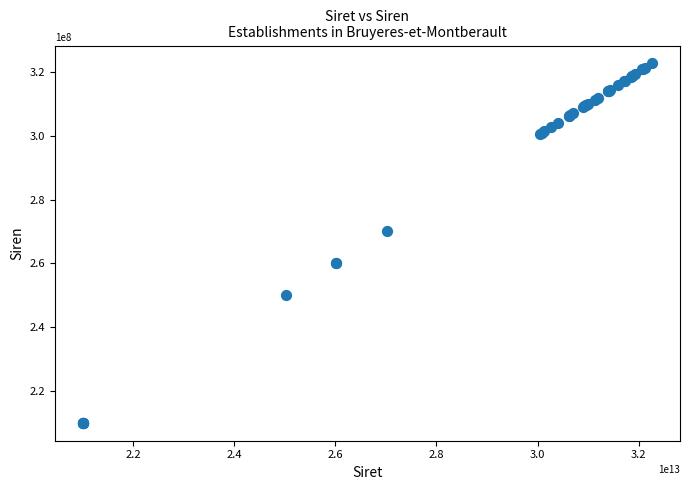

What Y value in the scatter plot is closest to 266362340?

270201569